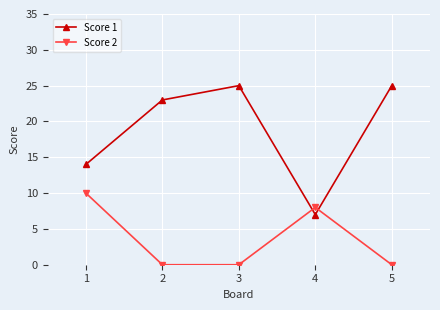

The value of Score 2 at 4 is 4. True or false?

False